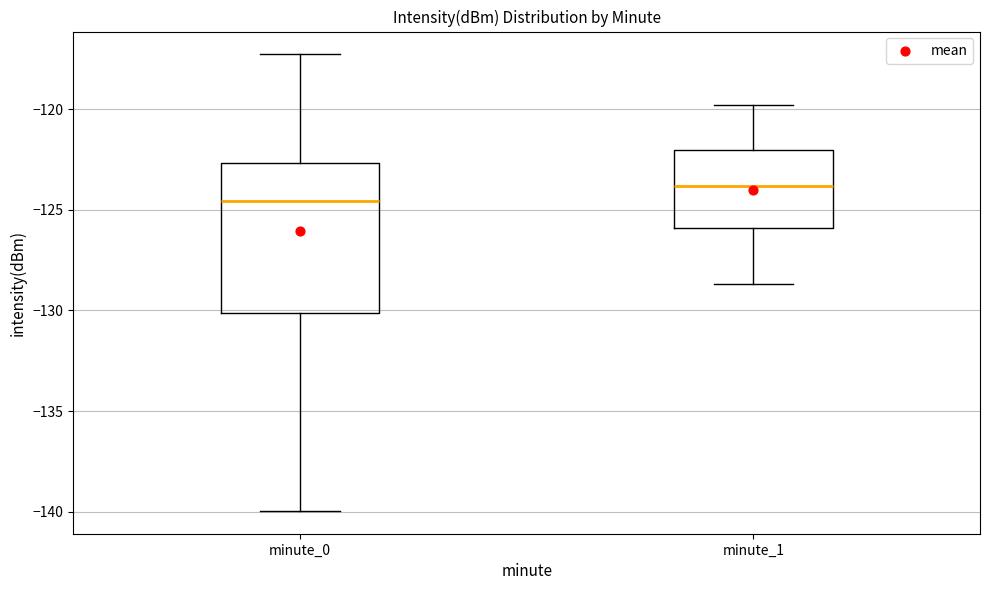

Which box is the tallest, from its lower edge to its upper edge?

minute_0